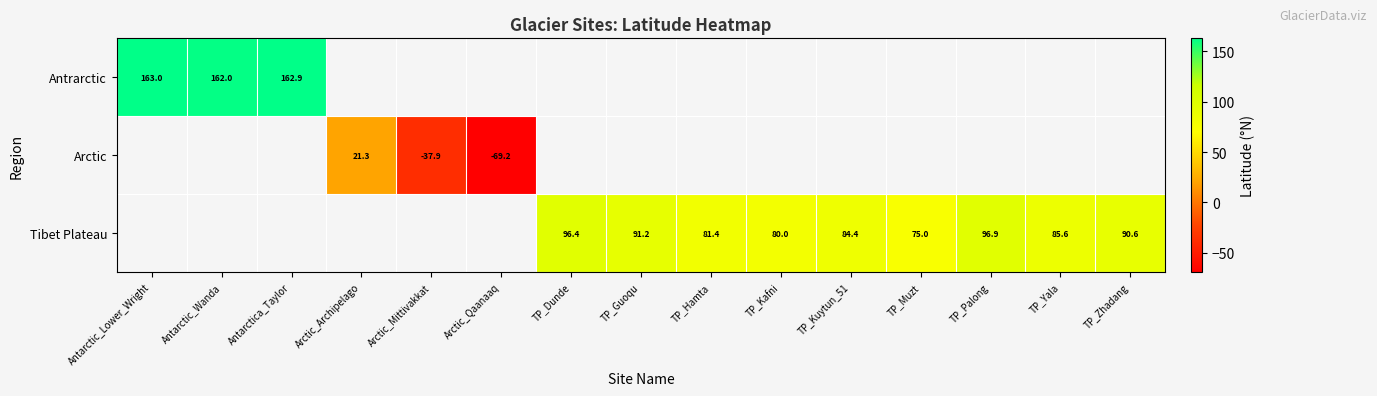

The value of Arctic at Arctic_Archipelago is 21.3. True or false?

True